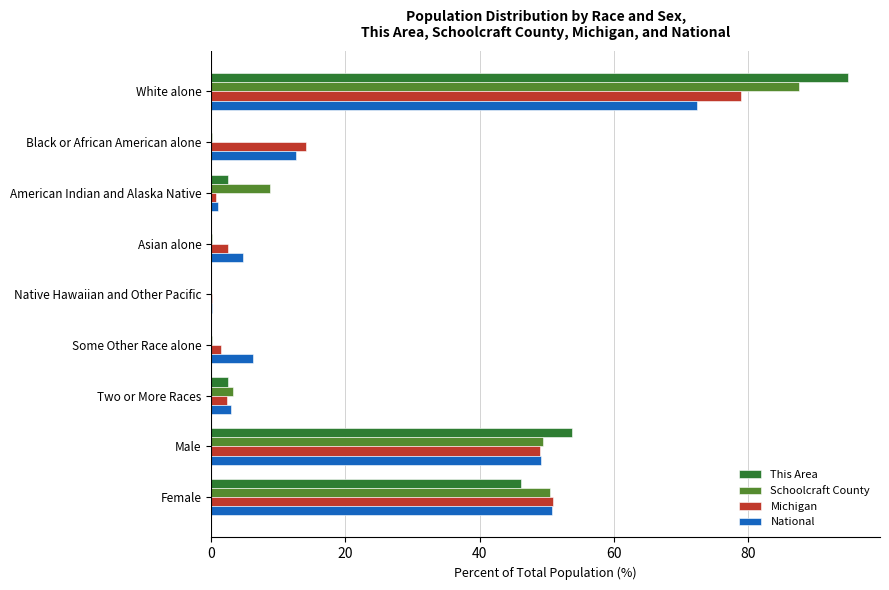

Is the value of Michigan at Female greater than the value of This Area at Male?

No